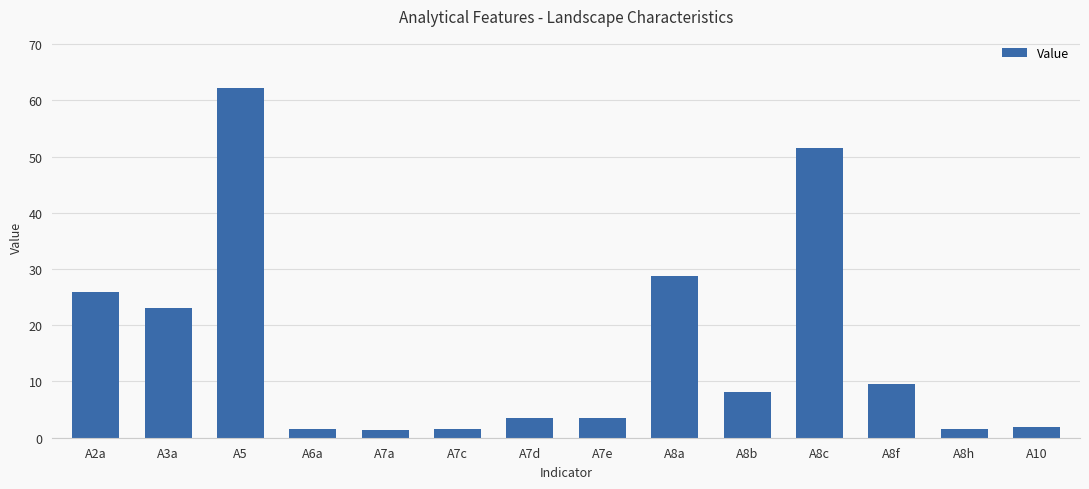

What position from the right is A3a?

13